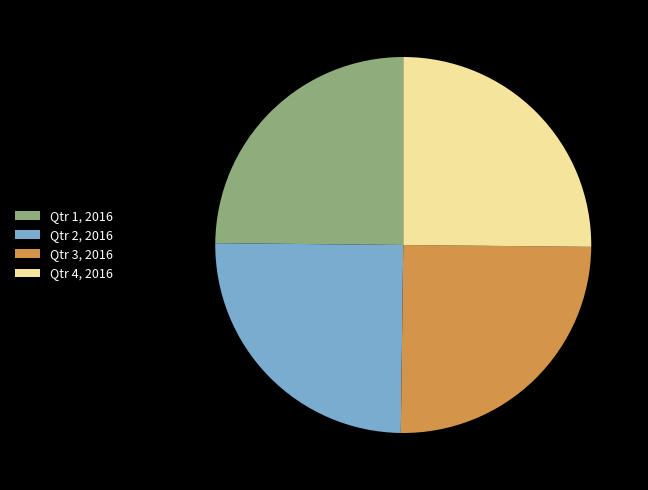

Does any single category account for the majority?

No